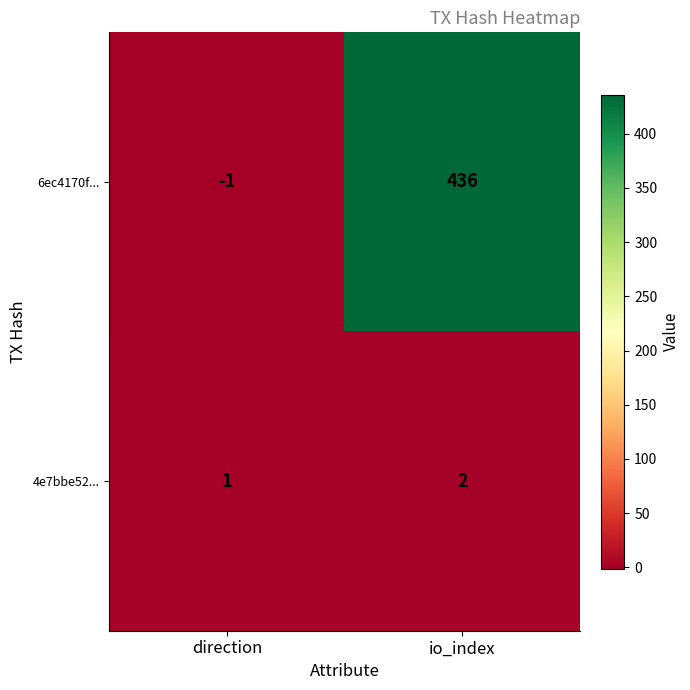

What is the smallest value displayed?

-1